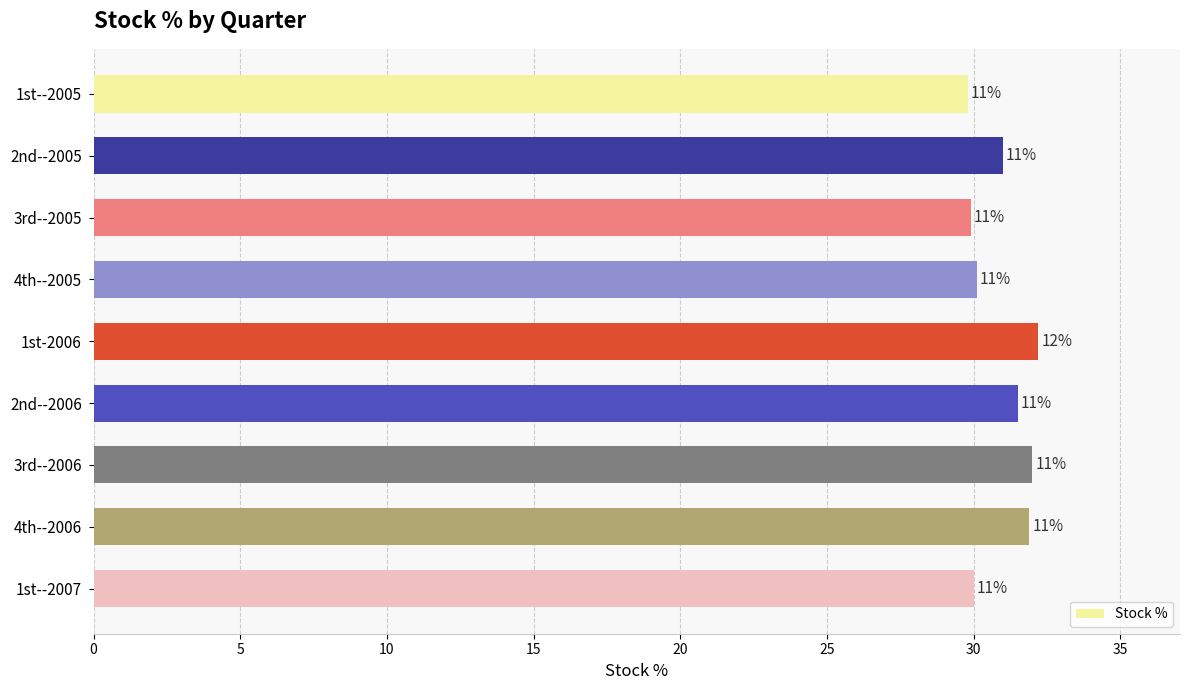

Are the bars horizontal?

Yes